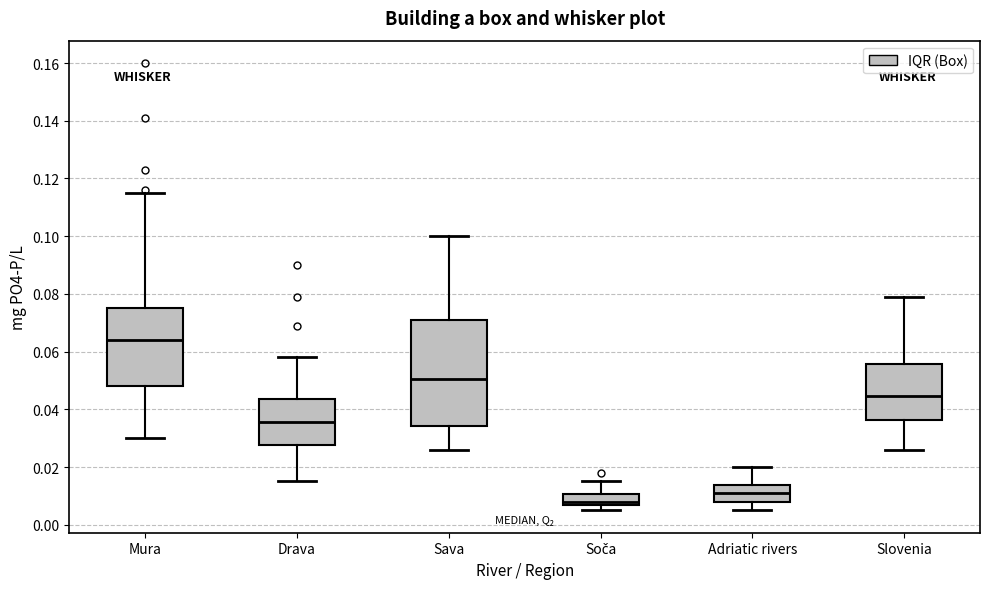

Where is the lower edge of the box for Sava on the y-axis? The values are not printed on the chart, so give them approximately, as read against the axis.

0.034